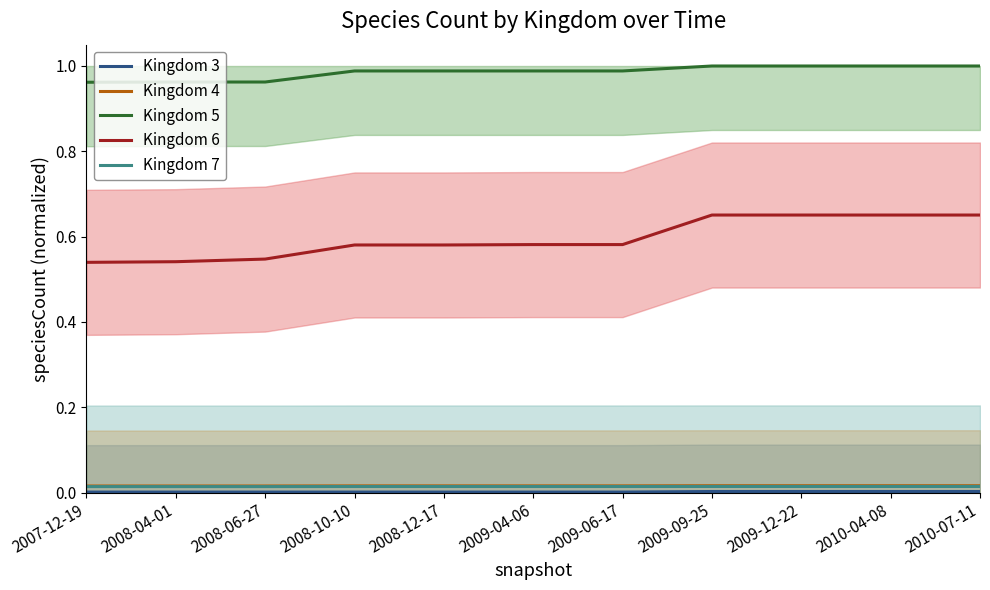

True or false: Kingdom 6 and Kingdom 3 cross at least once.

False